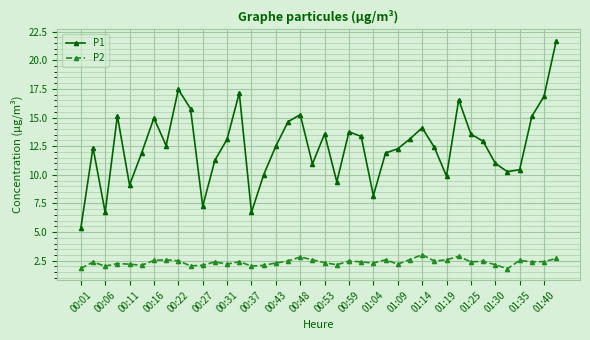

True or false: P2 and P1 cross at least once.

False